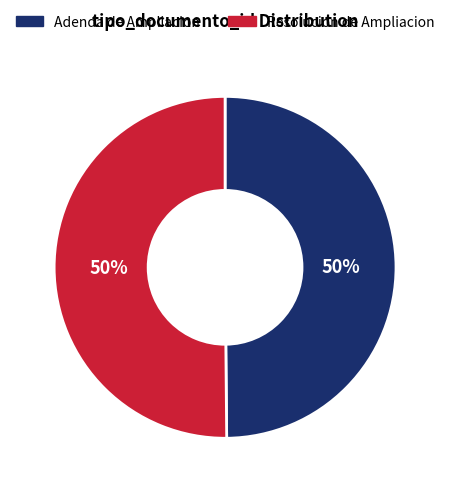

To the nearest percent, what is the average slice percentage?

50%